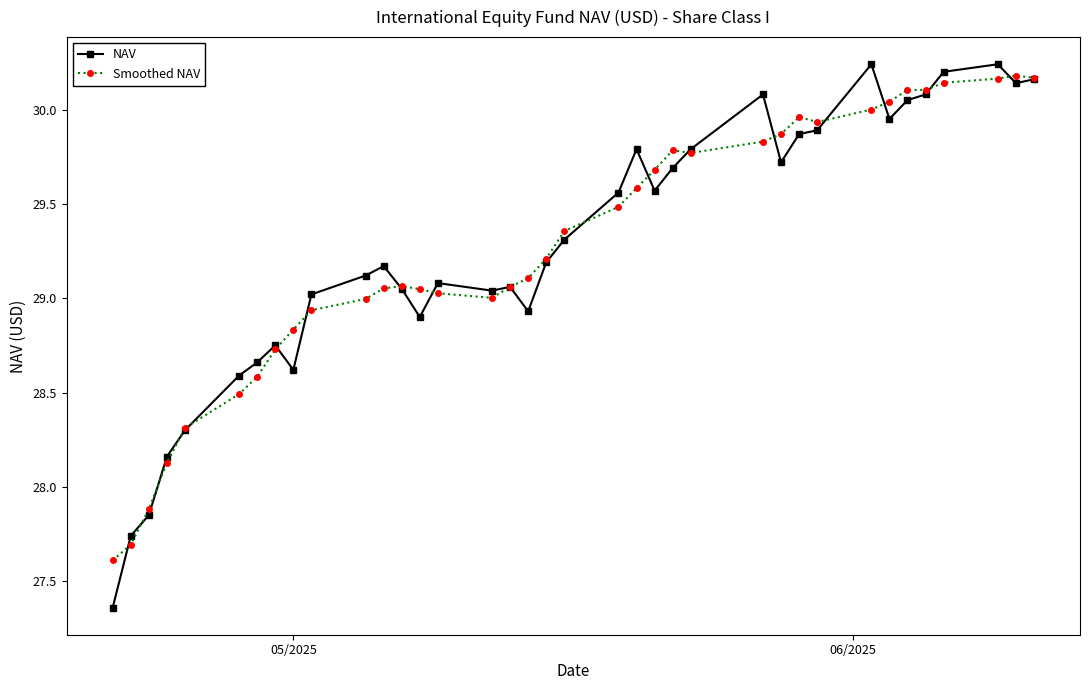

What are all the series names shown in the legend?

NAV, Smoothed NAV